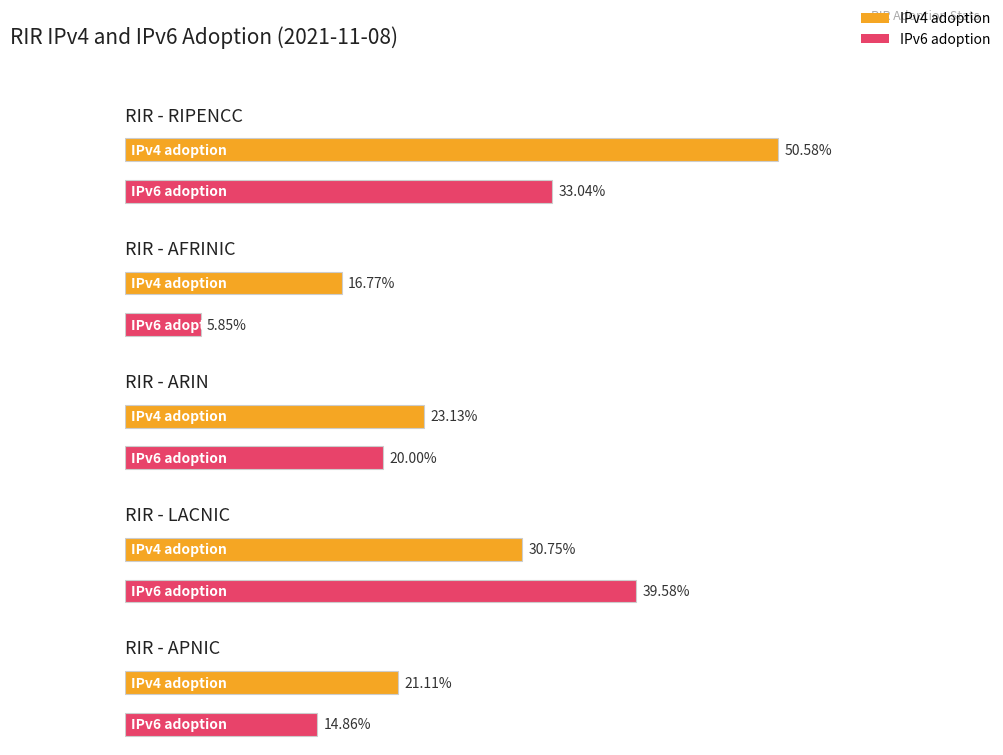

Count the number of categories in the chart.

5